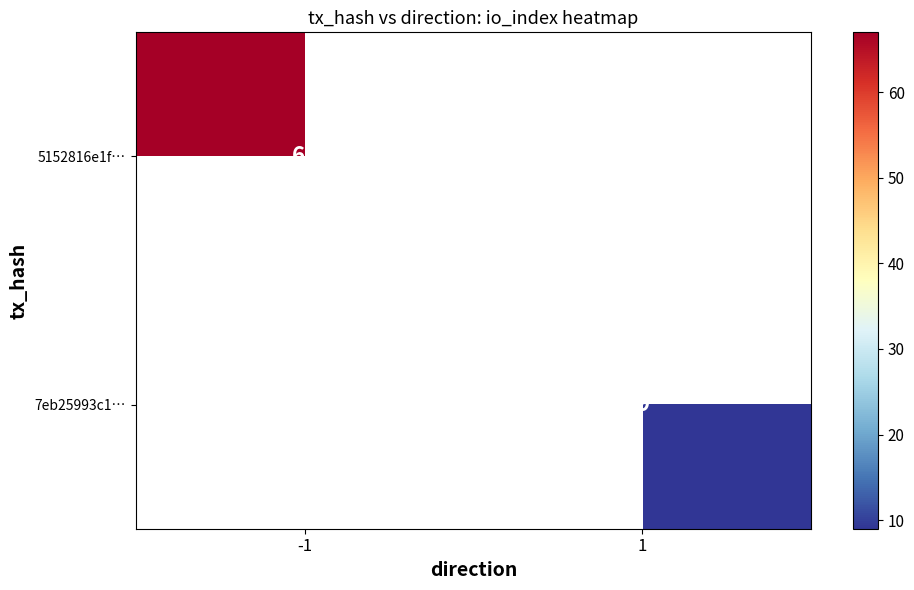

The value of 5152816e1f… at -1 is 67. True or false?

True